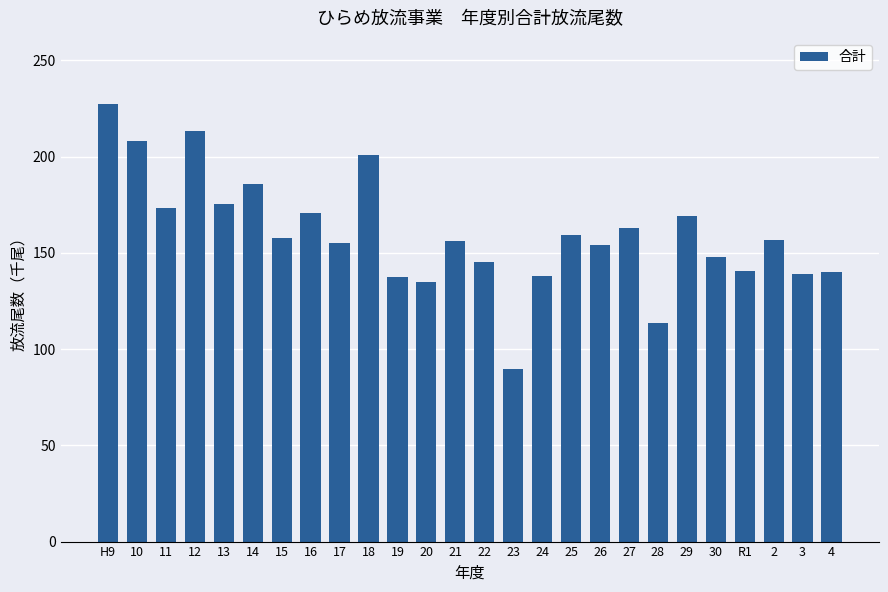

What is the approximate value at 23?

89.6